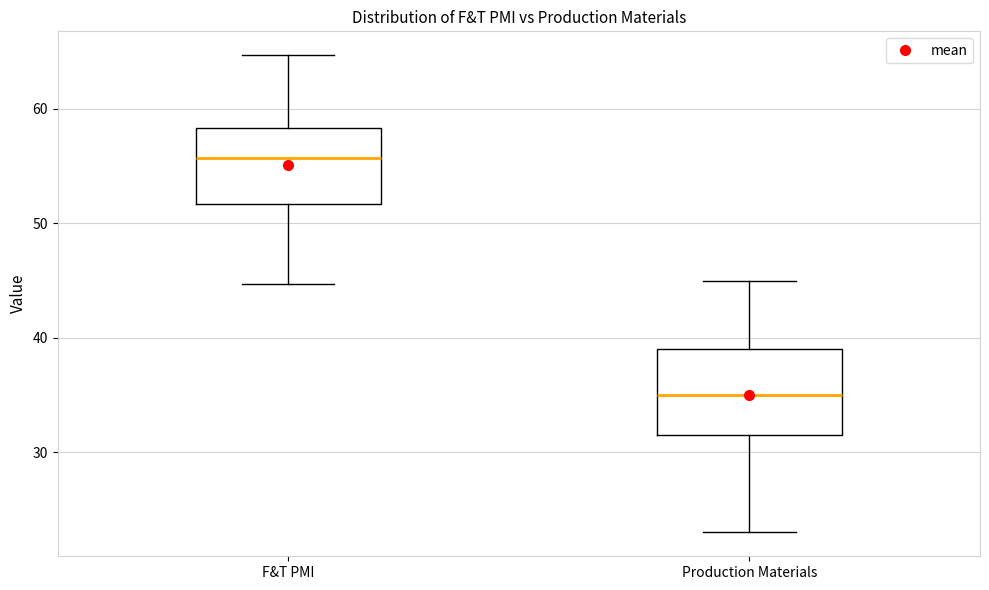

Where does the lower whisker of the box for F&T PMI end on the y-axis? The values are not printed on the chart, so give them approximately, as read against the axis.

45